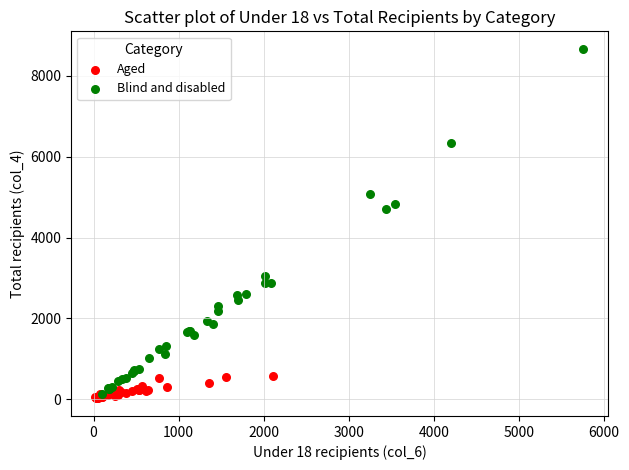

What are all the series names shown in the legend?

Aged, Blind and disabled